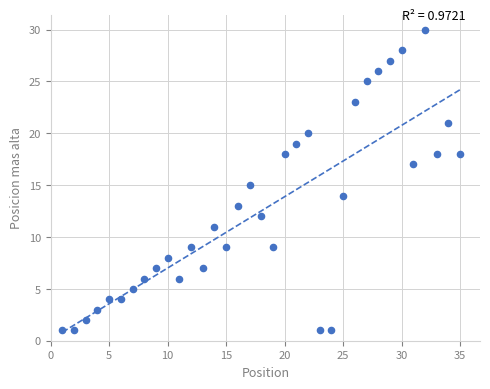

What is the range of Y values (max minus min)?

29